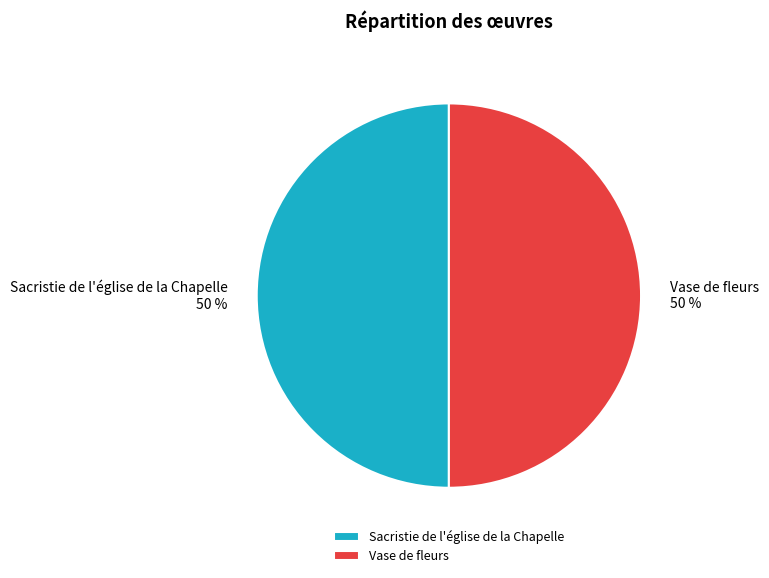

How many slices are in this pie chart?

2